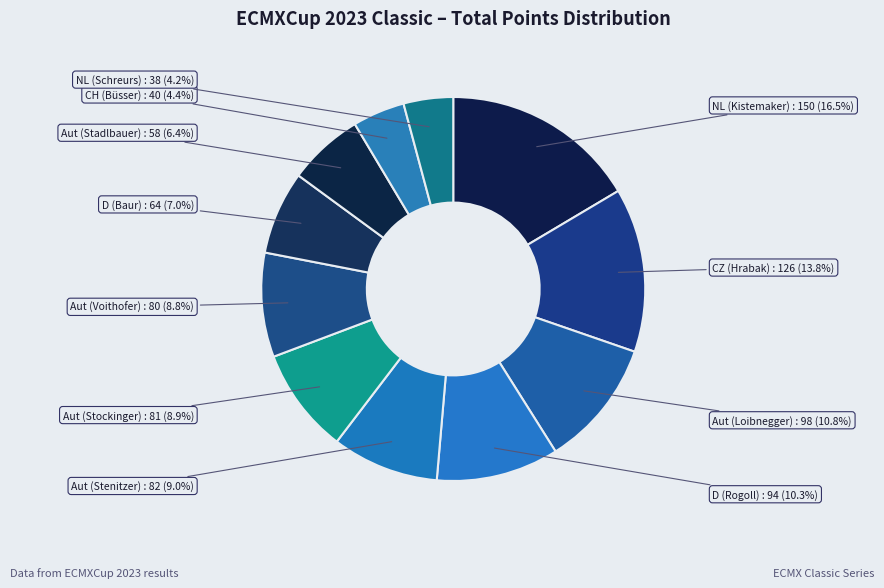

Which category has the biggest portion of the pie?

NL (Kistemaker)